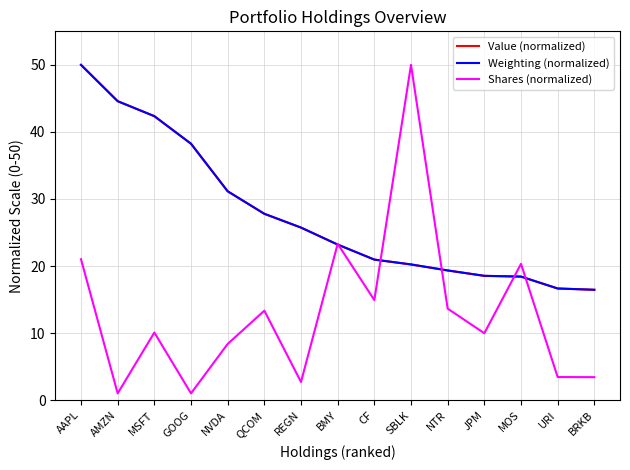

Is the value of Shares (normalized) at URI greater than the value of Weighting (normalized) at URI?

No